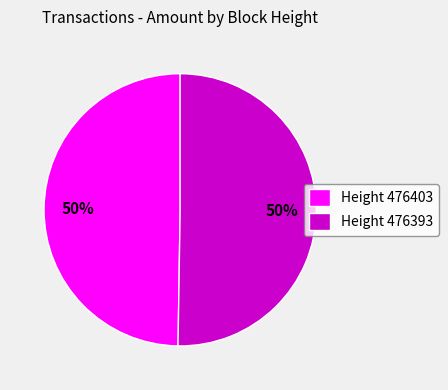

What is the ratio of the value at Height 476393 to the value at Height 476403?

1.0